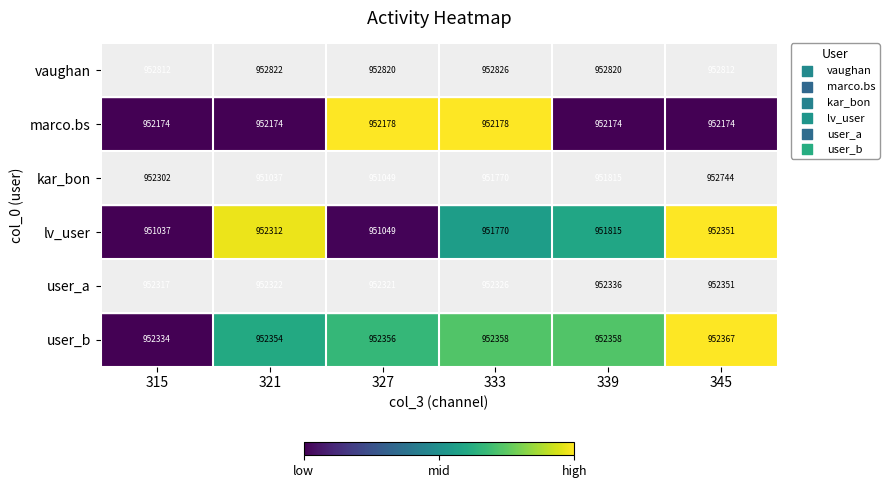

Which series has the widest spread of values?

kar_bon